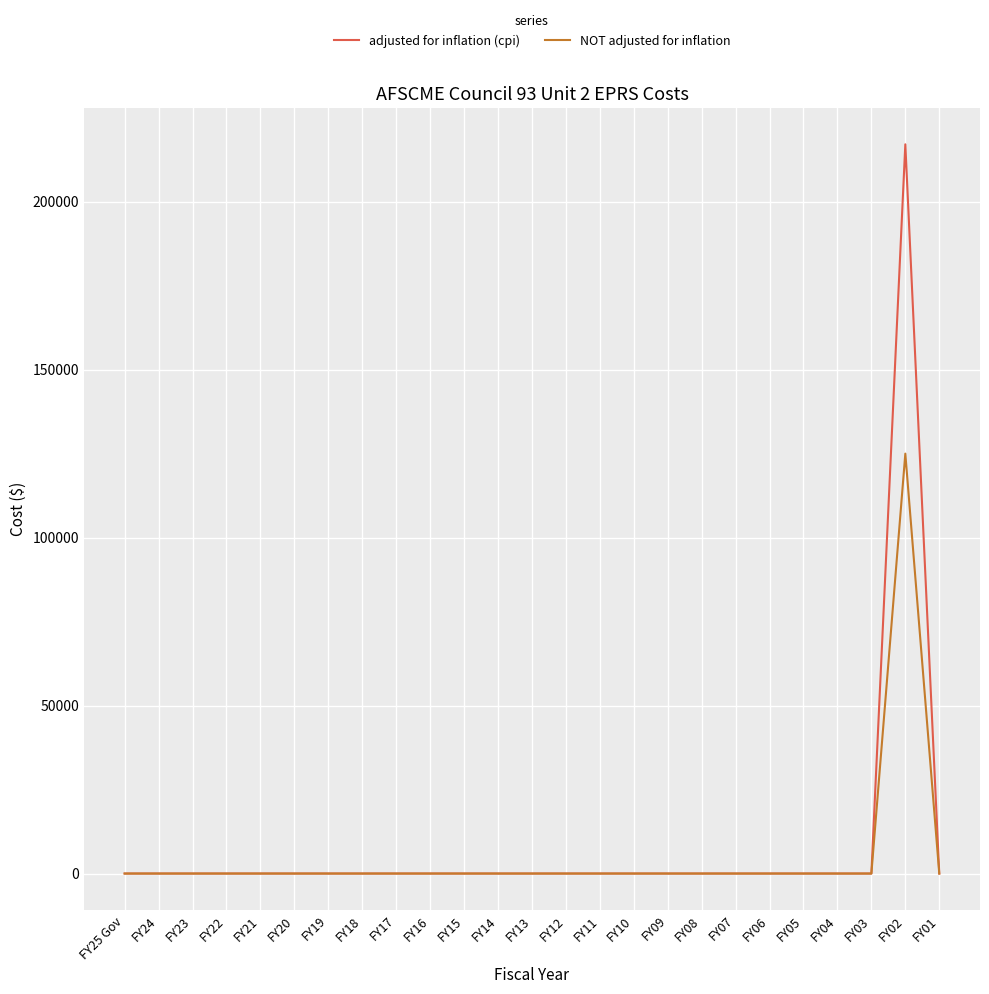

What is the sum of all adjusted for inflation (cpi) values?

217072